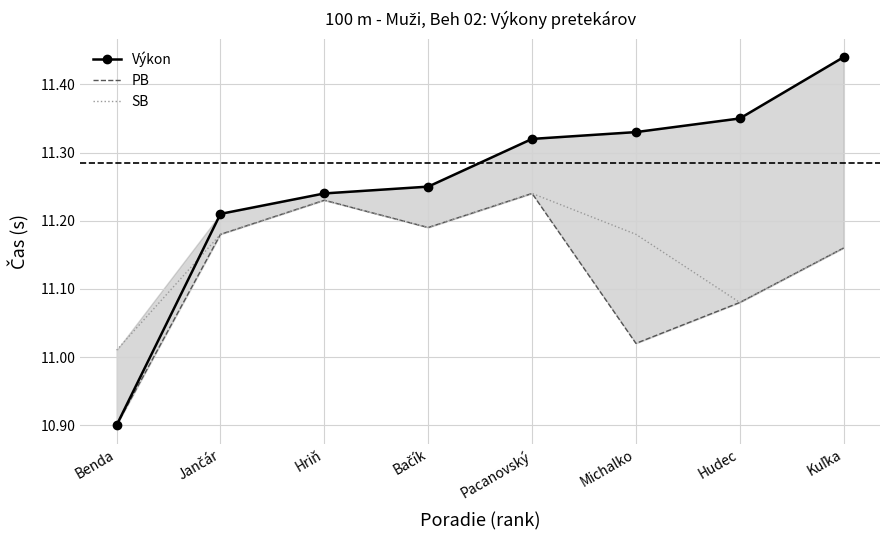

Is the value of PB at Jančár greater than the value of Výkon at Hriň?

No